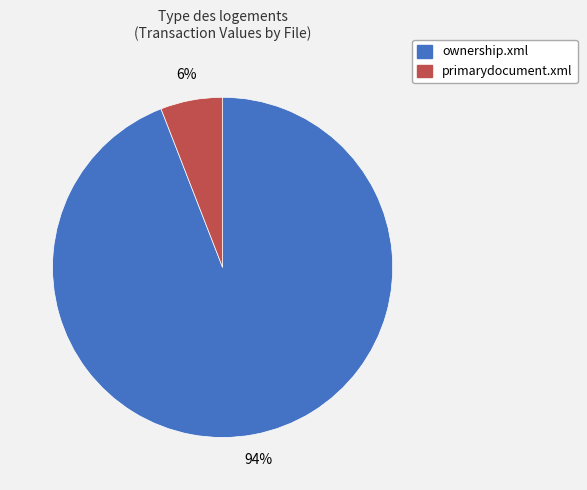

How many slices are in this pie chart?

2